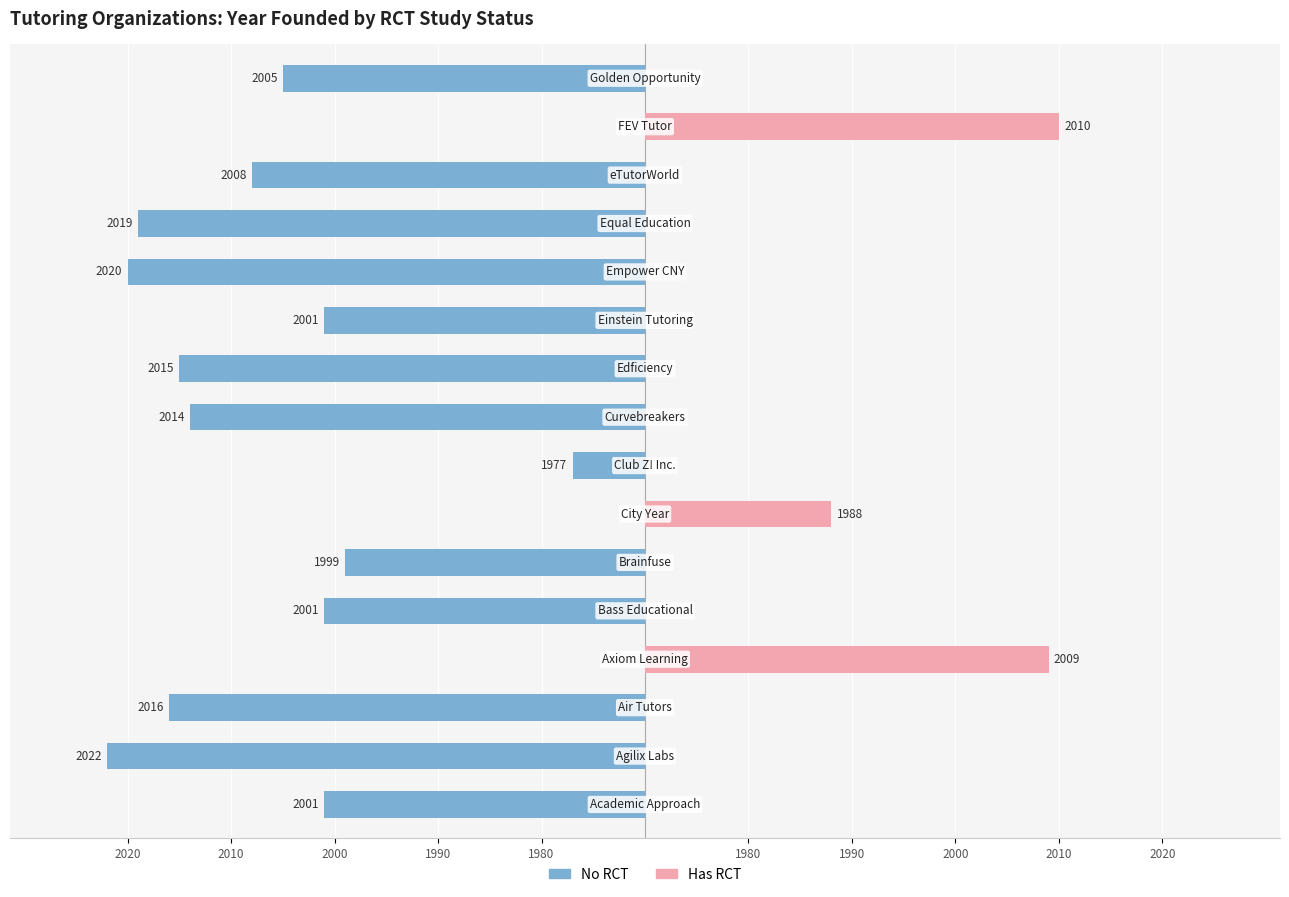

What is the spread (max minus min) of values at 1980?

31